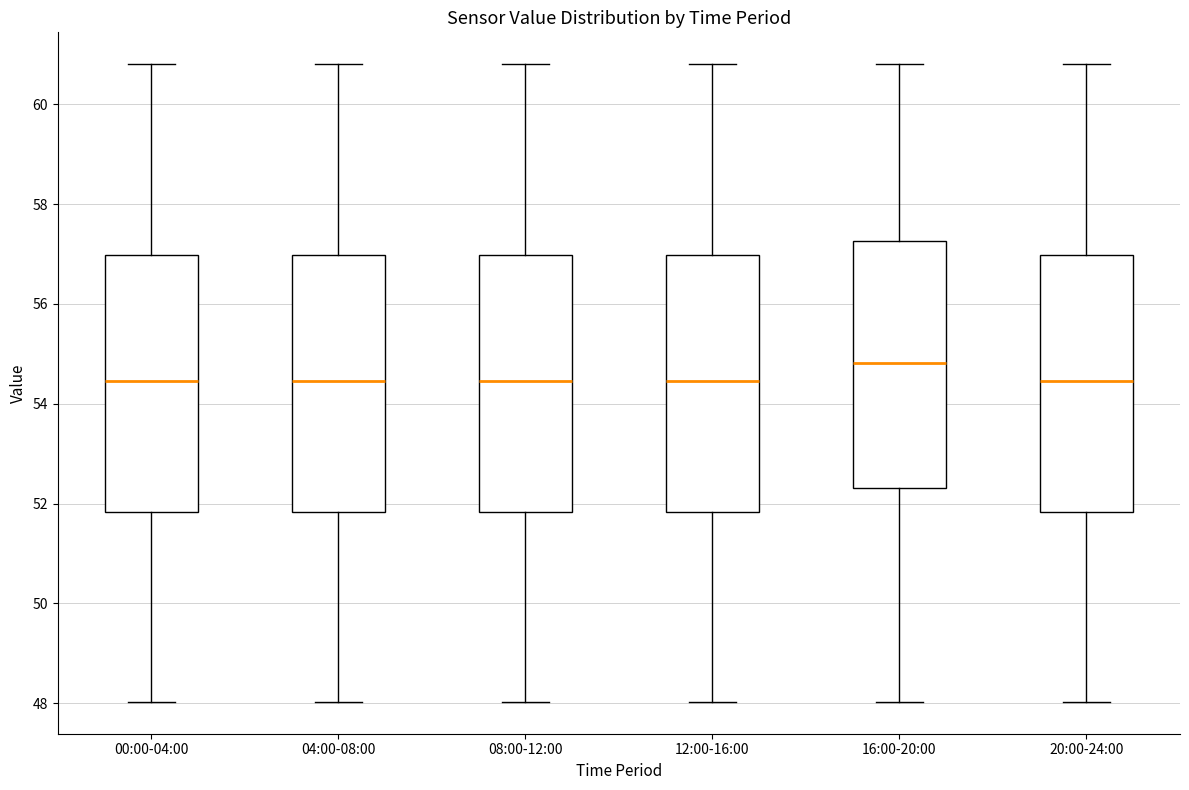

Where does the median line of the box for 12:00-16:00 sit on the y-axis? The values are not printed on the chart, so give them approximately, as read against the axis.

54.4